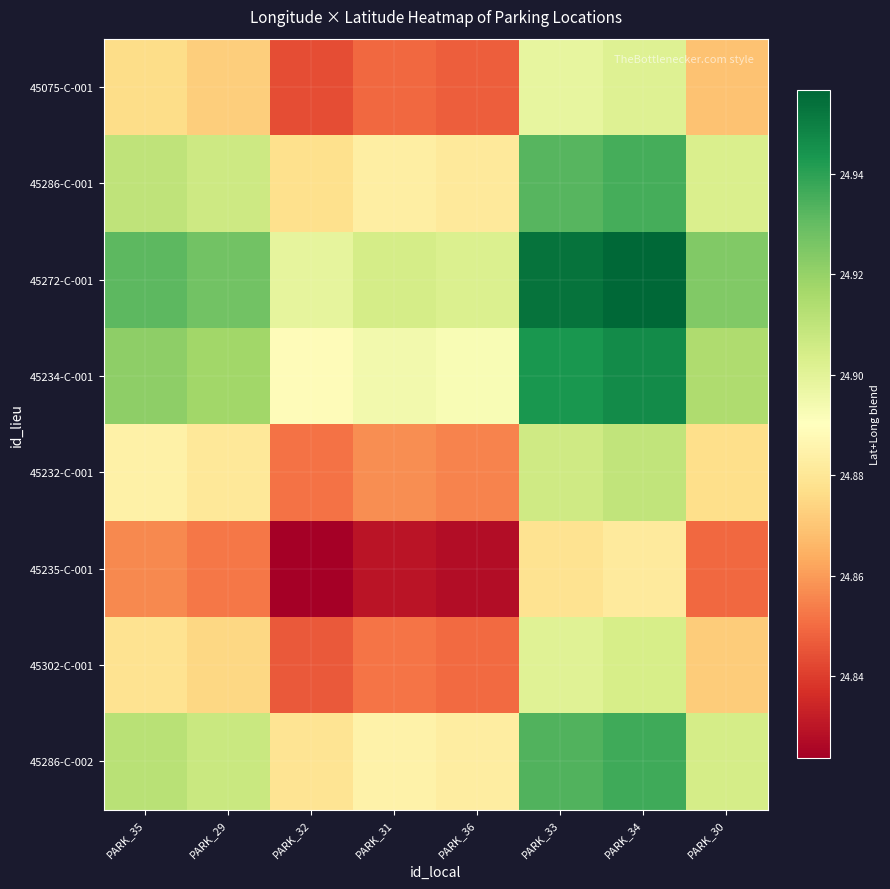

How many distinct data groups are displayed?

8